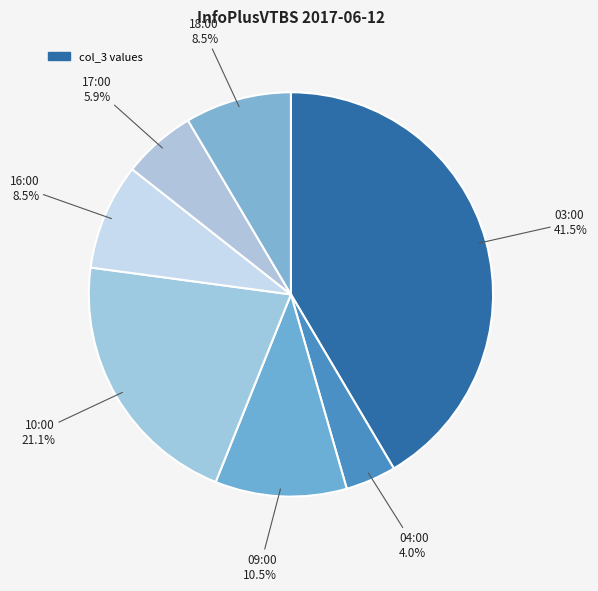

Is there any slice that represents more than half of the pie?

No